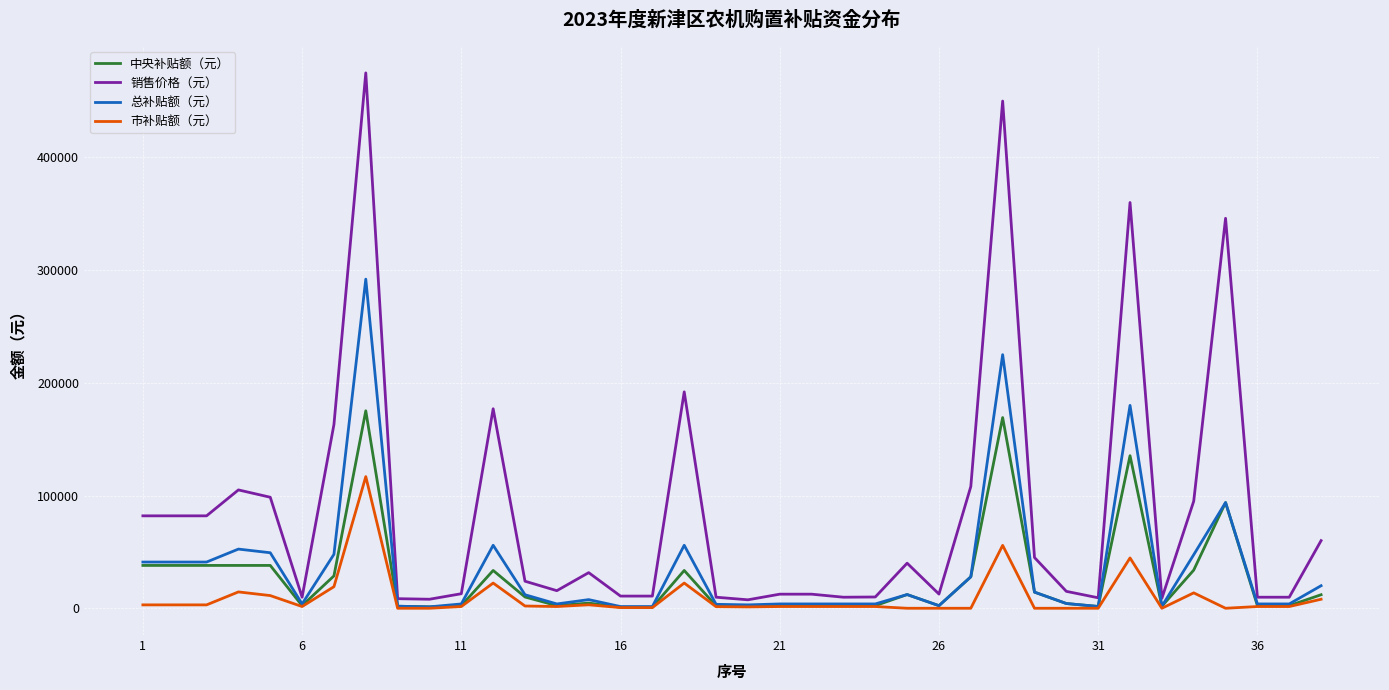

What is the greatest value displayed?

475000